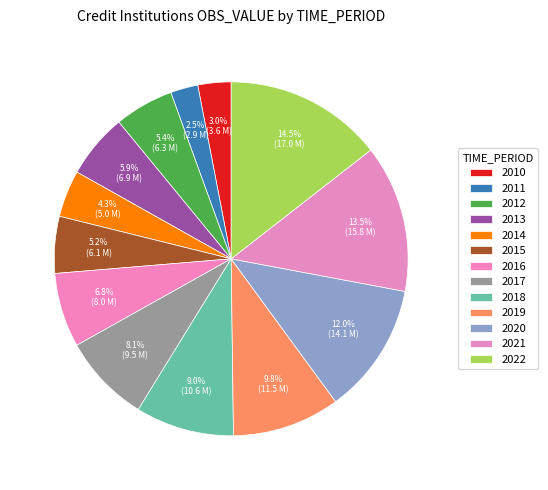

Is there a majority slice in this chart?

No